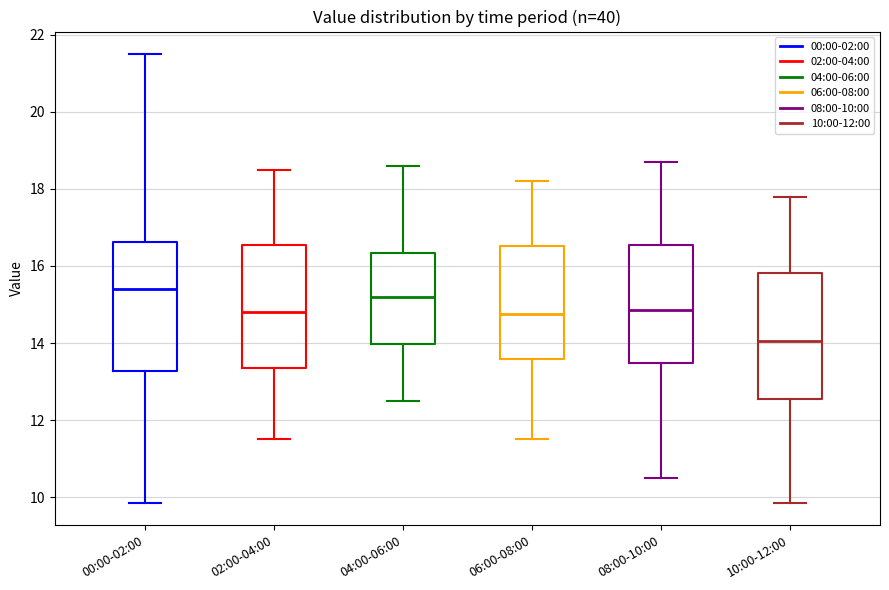

Reading left to right, transcribe this box plot: for each box, give where its median line is, the range the box spans, and where its two whiskers end, as read against the y-axis. The values are not printed on the chart, so give them approximately, as read against the axis.

00:00-02:00: median 15.4, box 13.2 to 16.6, whiskers 9.8 to 21.6
02:00-04:00: median 14.8, box 13.4 to 16.6, whiskers 11.6 to 18.6
04:00-06:00: median 15.2, box 14.0 to 16.4, whiskers 12.6 to 18.6
06:00-08:00: median 14.8, box 13.6 to 16.6, whiskers 11.6 to 18.2
08:00-10:00: median 14.8, box 13.4 to 16.6, whiskers 10.6 to 18.8
10:00-12:00: median 14.0, box 12.6 to 15.8, whiskers 9.8 to 17.8